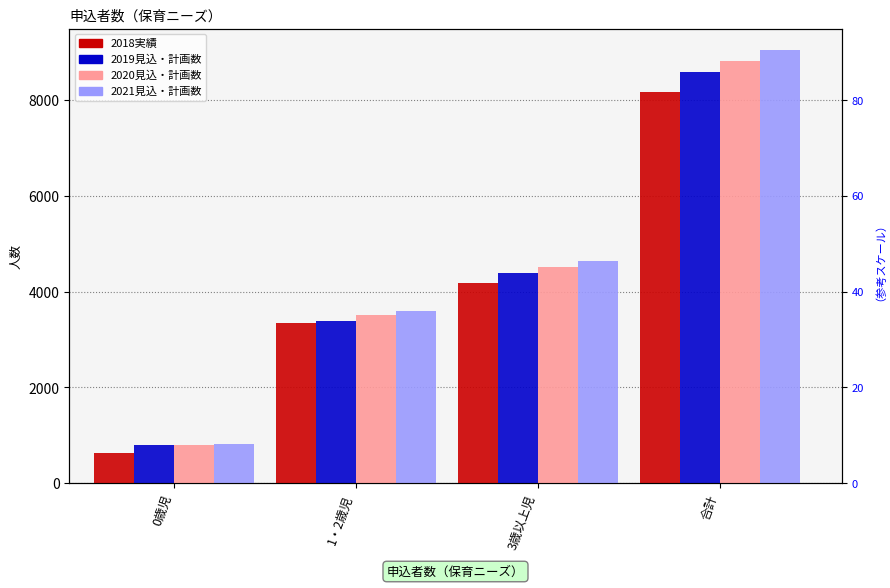

What is the average value of the 2020見込・計画数 series?

4409